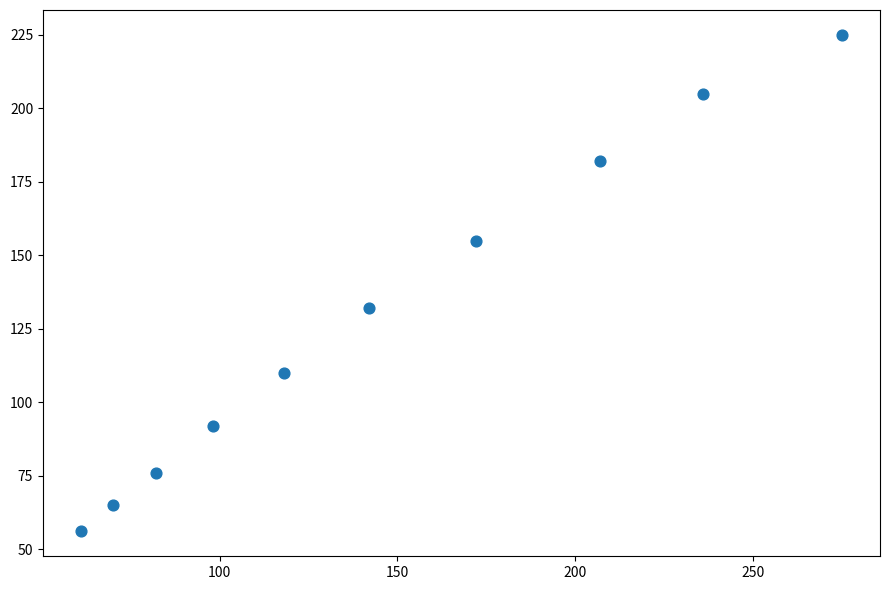

What Y value in the scatter plot is closest to 140?

132